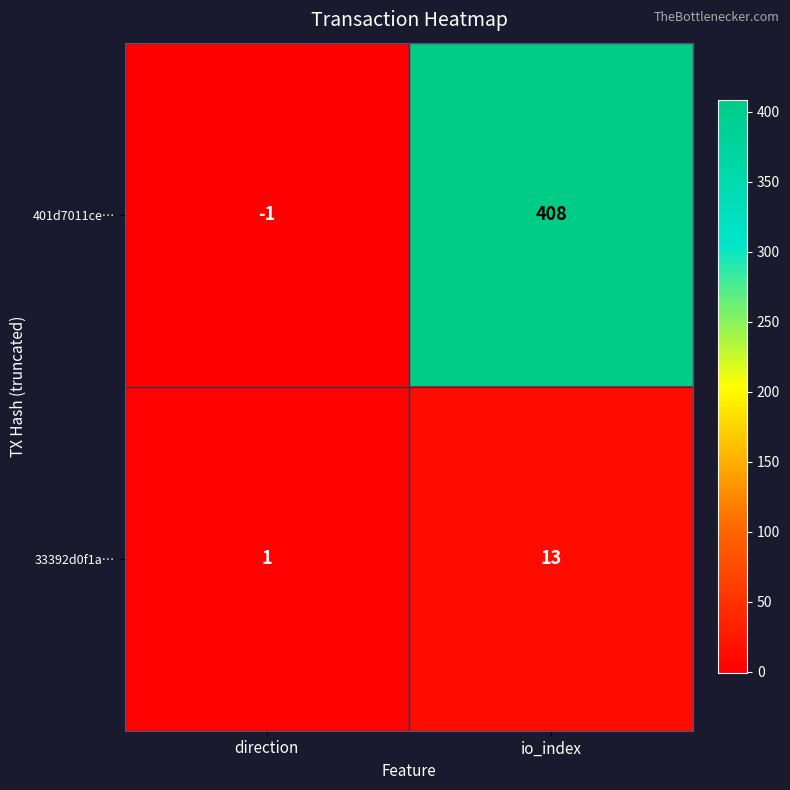

How many data points does each series have?

2